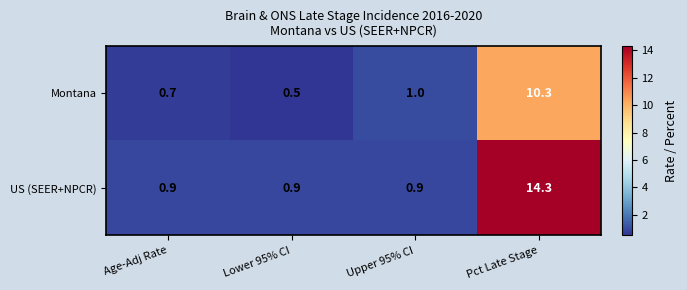

Reading left to right, transcribe all the data shown in this chart.

Montana: Age-Adj Rate=0.7	Lower 95% CI=0.5	Upper 95% CI=1.0	Pct Late Stage=10.3
US (SEER+NPCR): Age-Adj Rate=0.9	Lower 95% CI=0.9	Upper 95% CI=0.9	Pct Late Stage=14.3